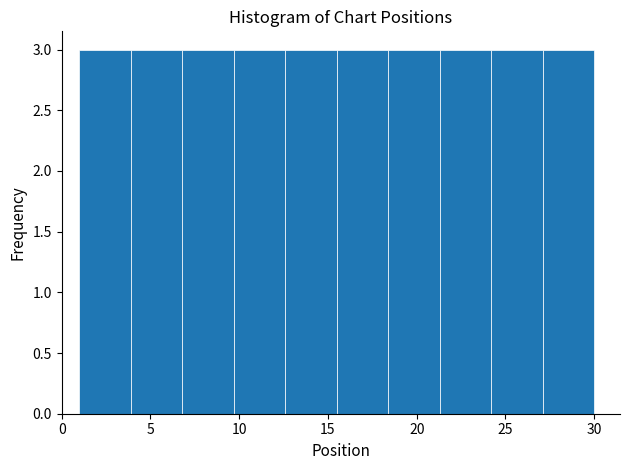

Reading left to right, transcribe this chart: for each bar, give the range it covers on the x-axis and its height. Neither the bar edges nor the heights are printed on the chart, so give them approximately, as read against the axes.

1.0 to 3.9: 3
3.9 to 6.8: 3
6.8 to 9.7: 3
9.7 to 12.6: 3
12.6 to 15.5: 3
15.5 to 18.4: 3
18.4 to 21.3: 3
21.3 to 24.2: 3
24.2 to 27.1: 3
27.1 to 30.0: 3